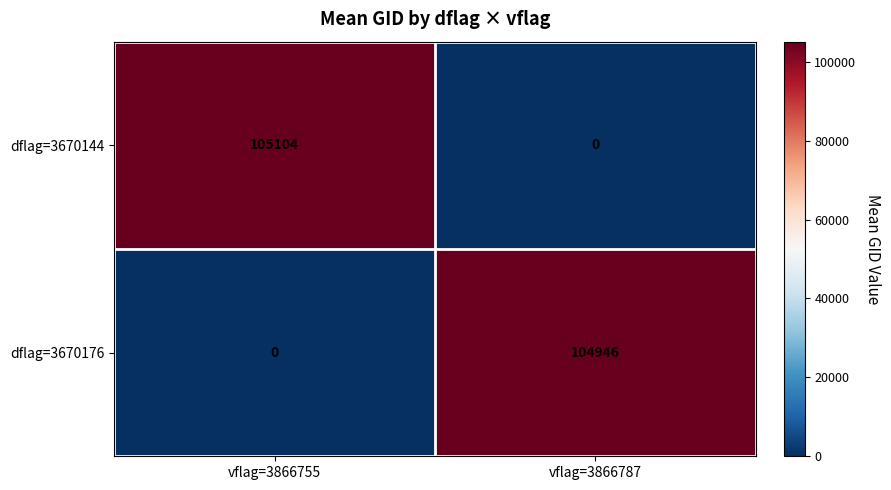

Read the dflag=3670144 value at vflag=3866755.

105104